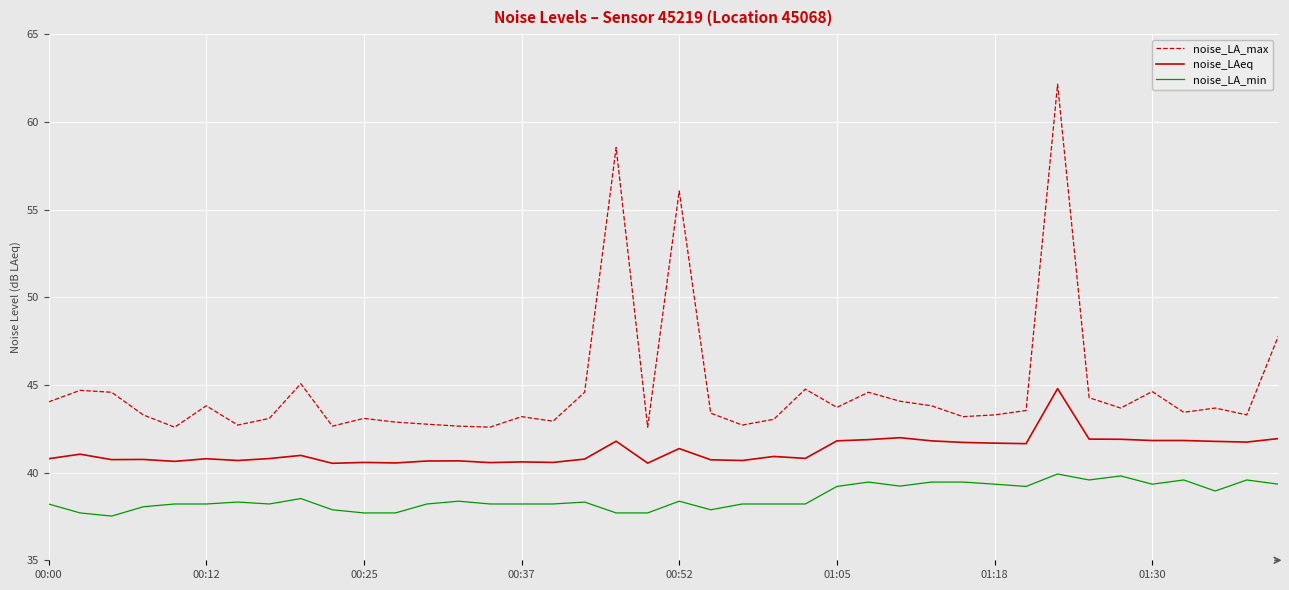

Does the chart display data point markers on the line(s)?

No